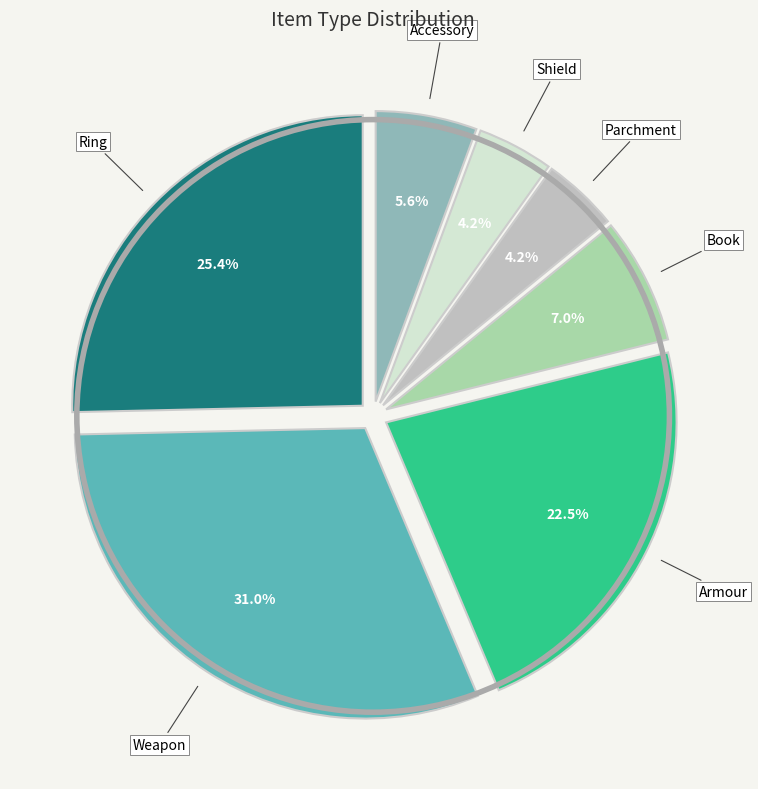

What is the ratio of the value at Parchment to the value at Accessory?

0.8